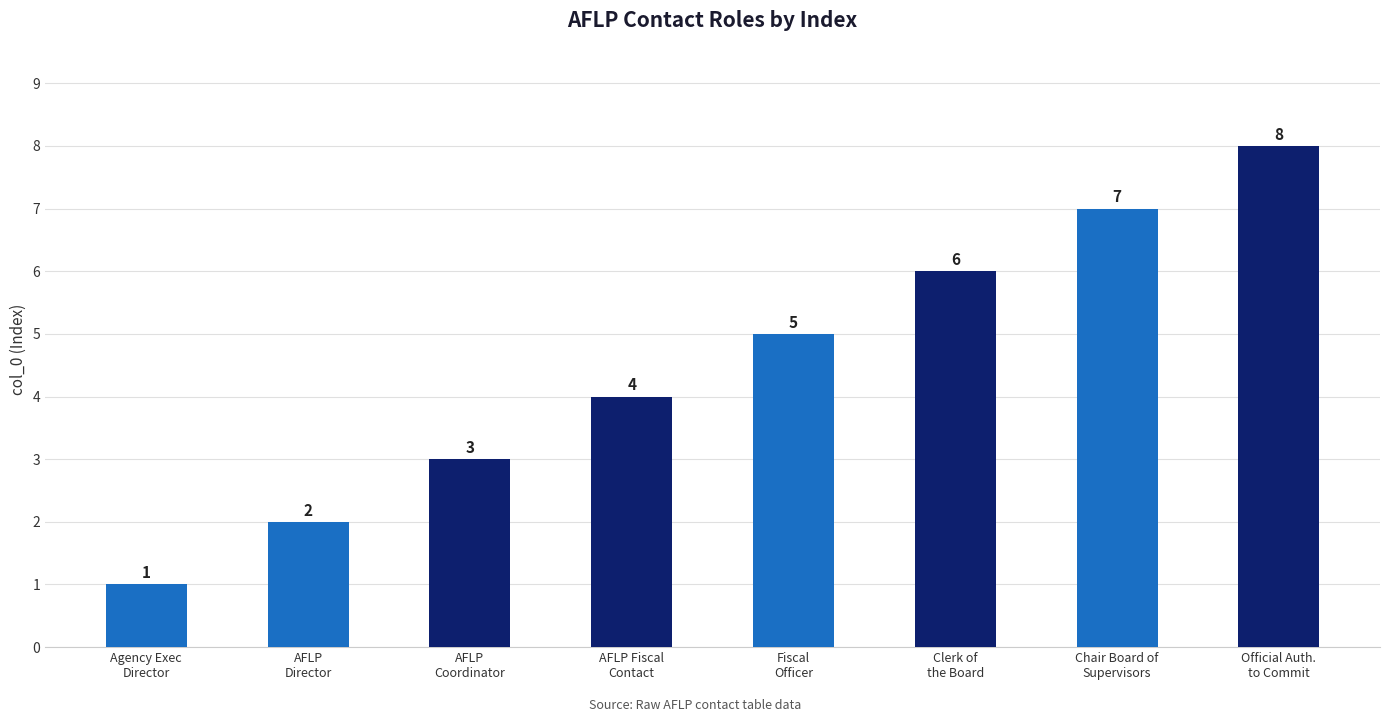

Rank the categories by value from highest to lowest.

OFFICIAL AUTHORIZED TO COMMIT AGENCY, CHAIR BOARD OF SUPERVISORS, CLERK OF THE BOARD, FISCAL OFFICER, AFLP FISCAL CONTACT, AFLP COORDINATOR, AFLP DIRECTOR, AGENCY EXECUTIVE DIRECTOR